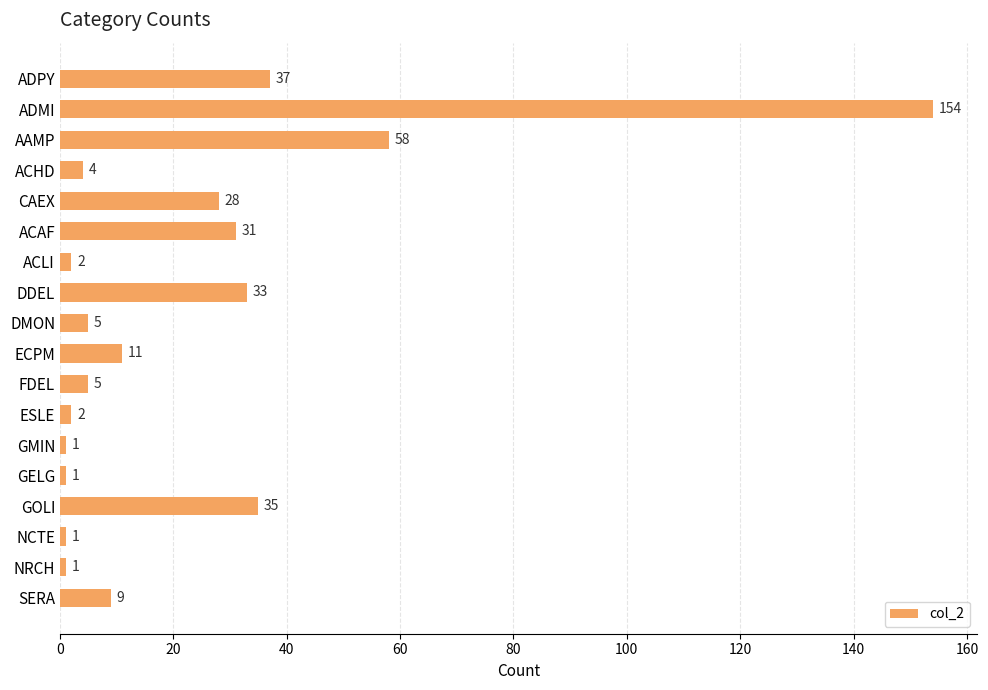

Reading top to bottom, extract all data points from this chart.

ADPY=37	ADMI=154	AAMP=58	ACHD=4	CAEX=28	ACAF=31	ACLI=2	DDEL=33	DMON=5	ECPM=11	FDEL=5	ESLE=2	GMIN=1	GELG=1	GOLI=35	NCTE=1	NRCH=1	SERA=9